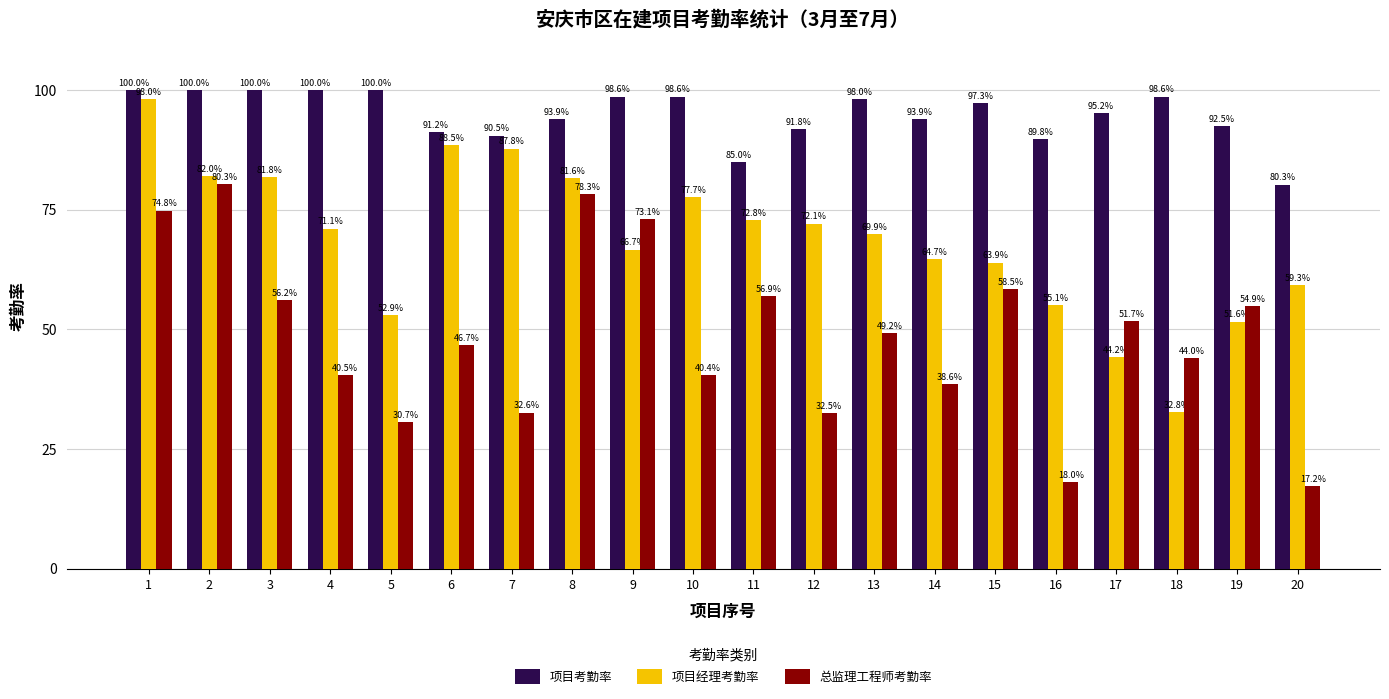

How many bars are there in each group?

3